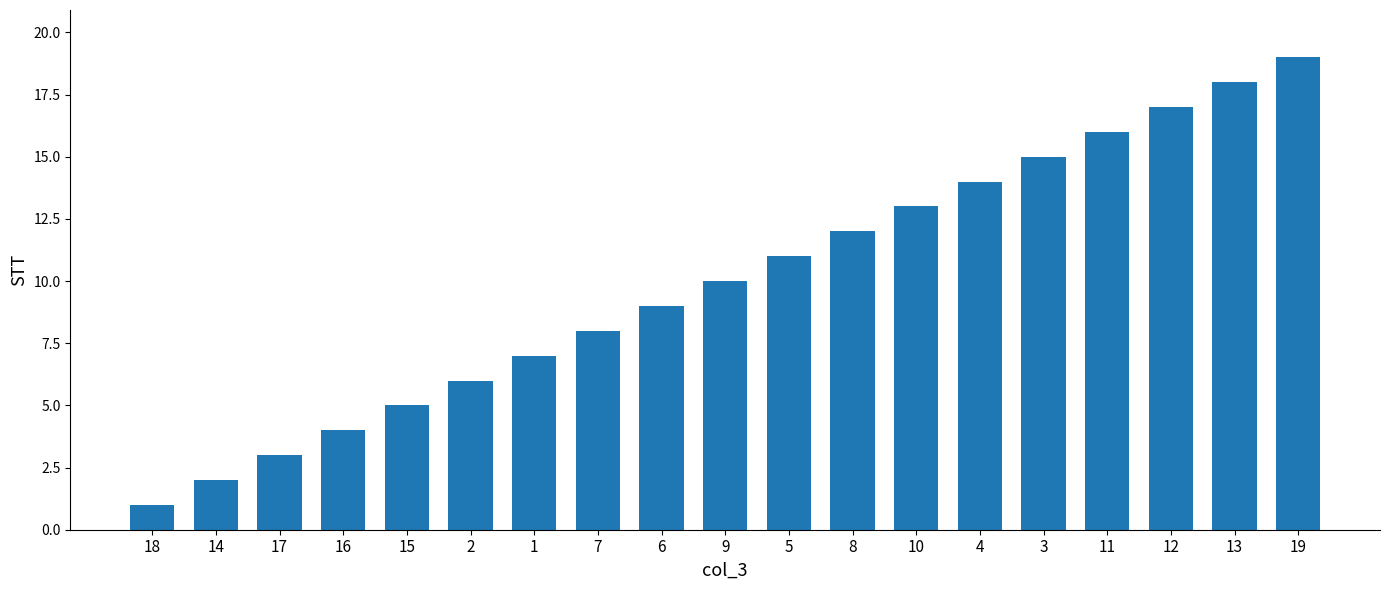

Read the value at 10, to the nearest 10.

10